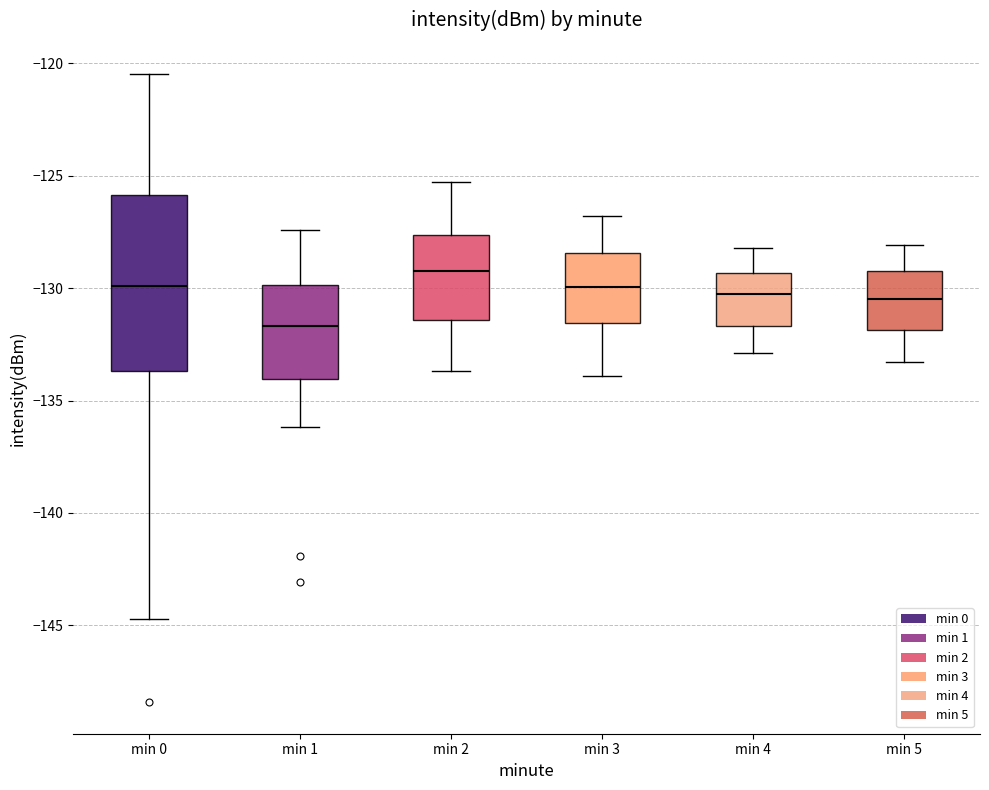

Where is the lower edge of the box for min 2 on the y-axis? The values are not printed on the chart, so give them approximately, as read against the axis.

-131.5